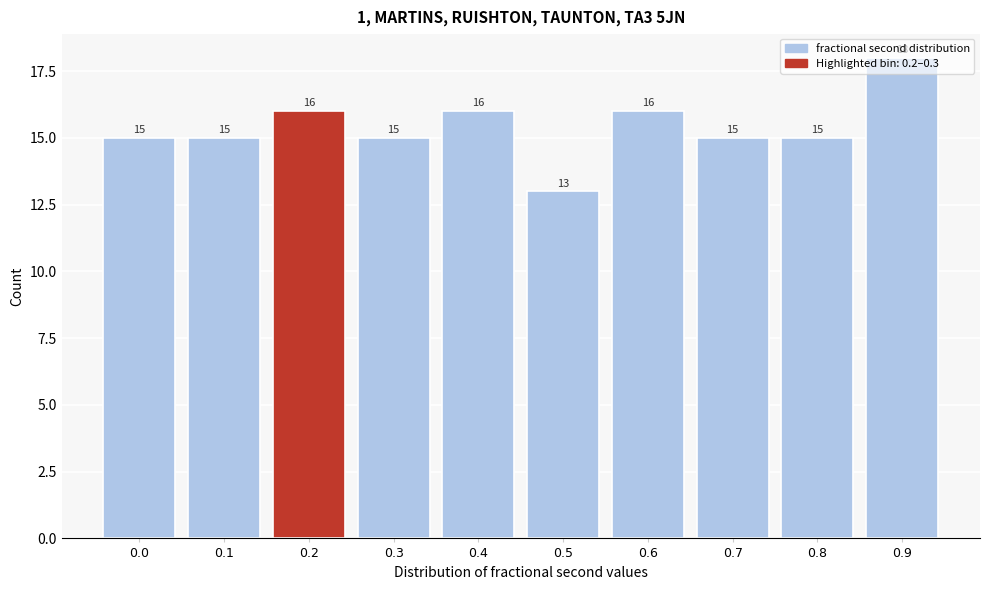

What is the value of the 9th bar from the left?

15